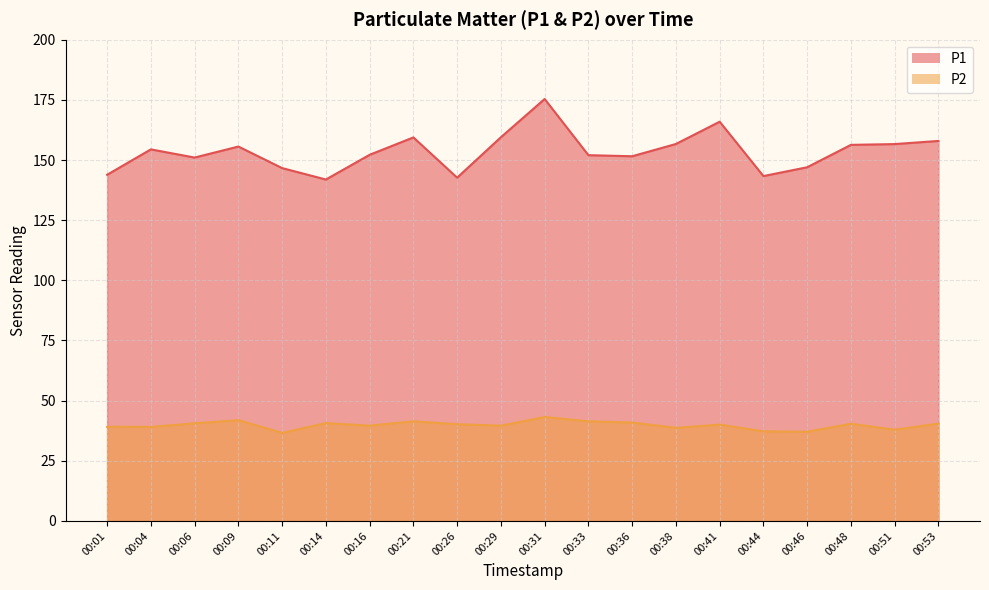

Where is P1 nearest to the value 158?

00:53